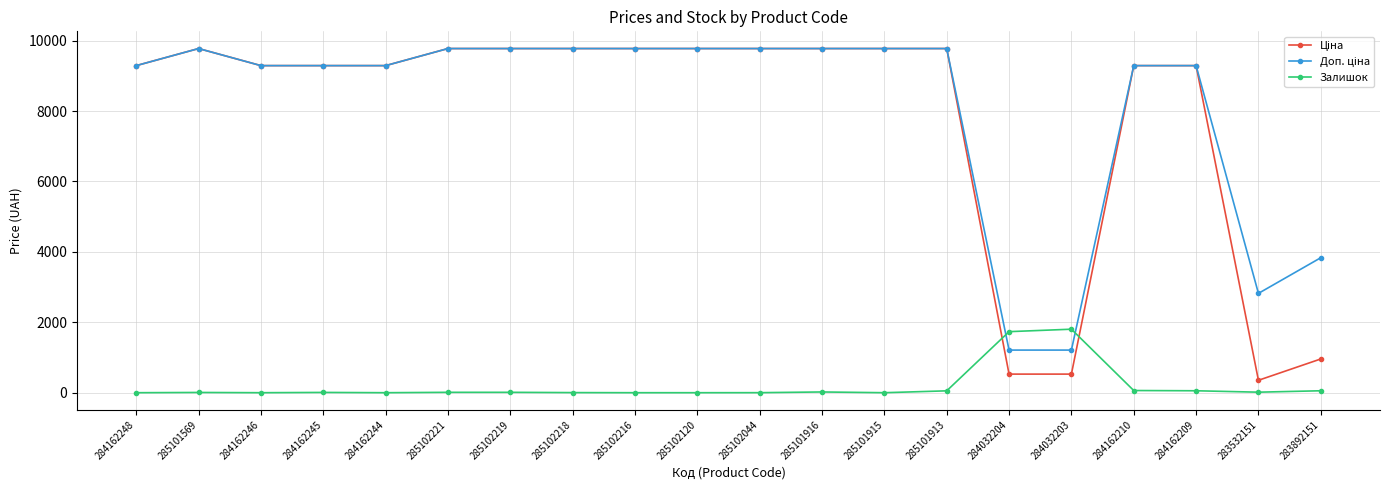

At how many categories does at least one series exceed 8014?

16